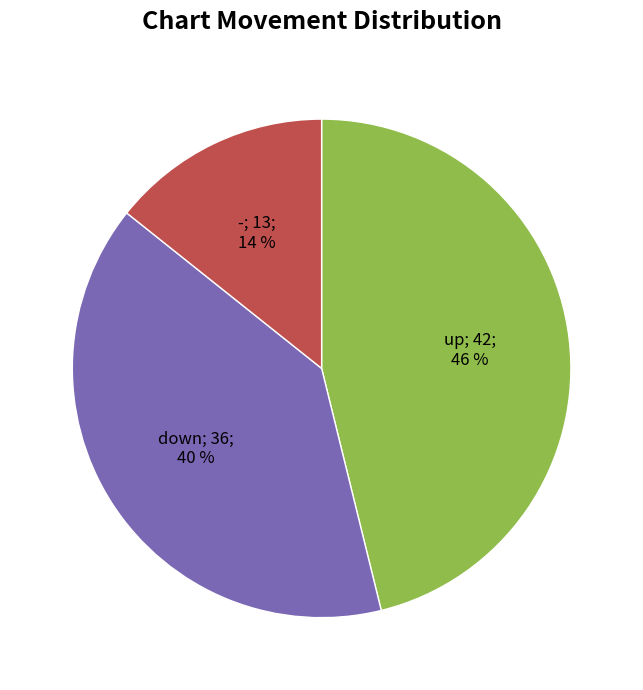

How many segments does this pie chart have?

3